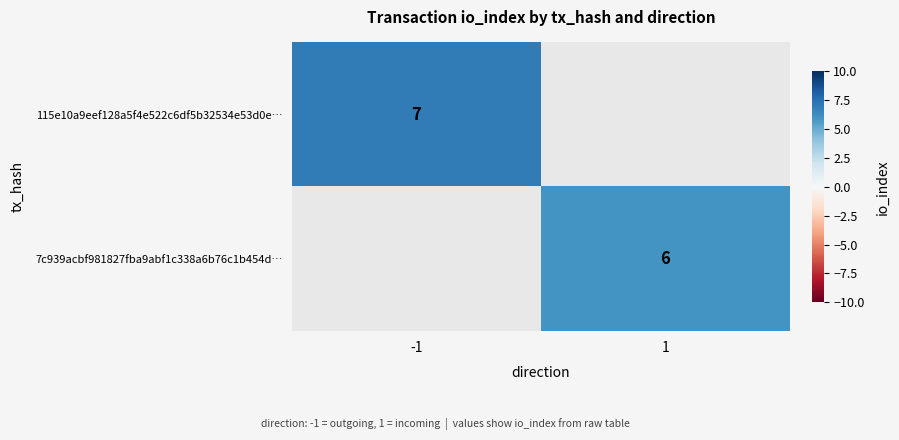

The value of 115e10a9eef128a5f4e522c6df5b32534e53d0e… at -1 is 2. True or false?

False